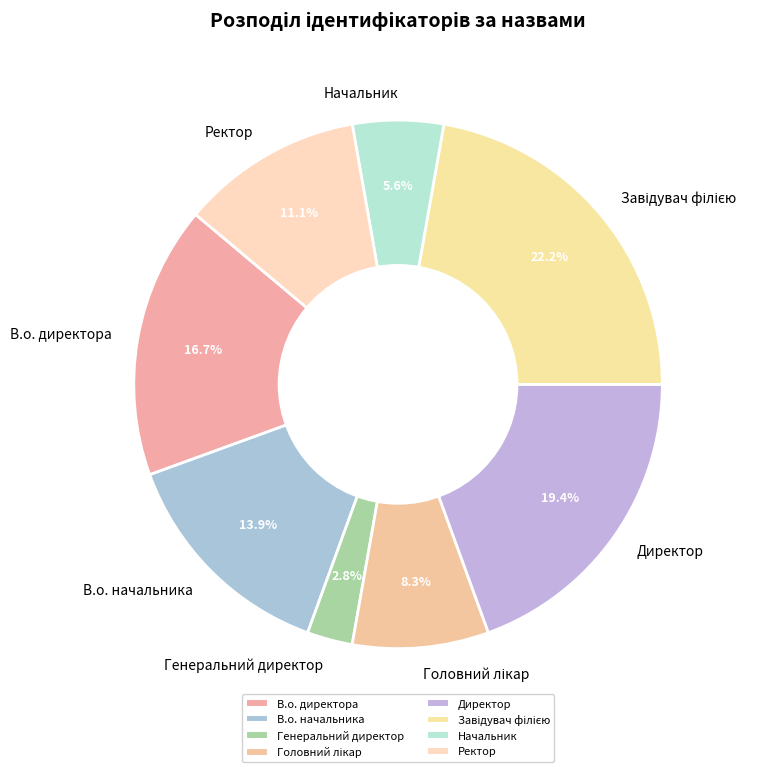

Which has a higher value, Ректор or В.о. начальника?

В.о. начальника